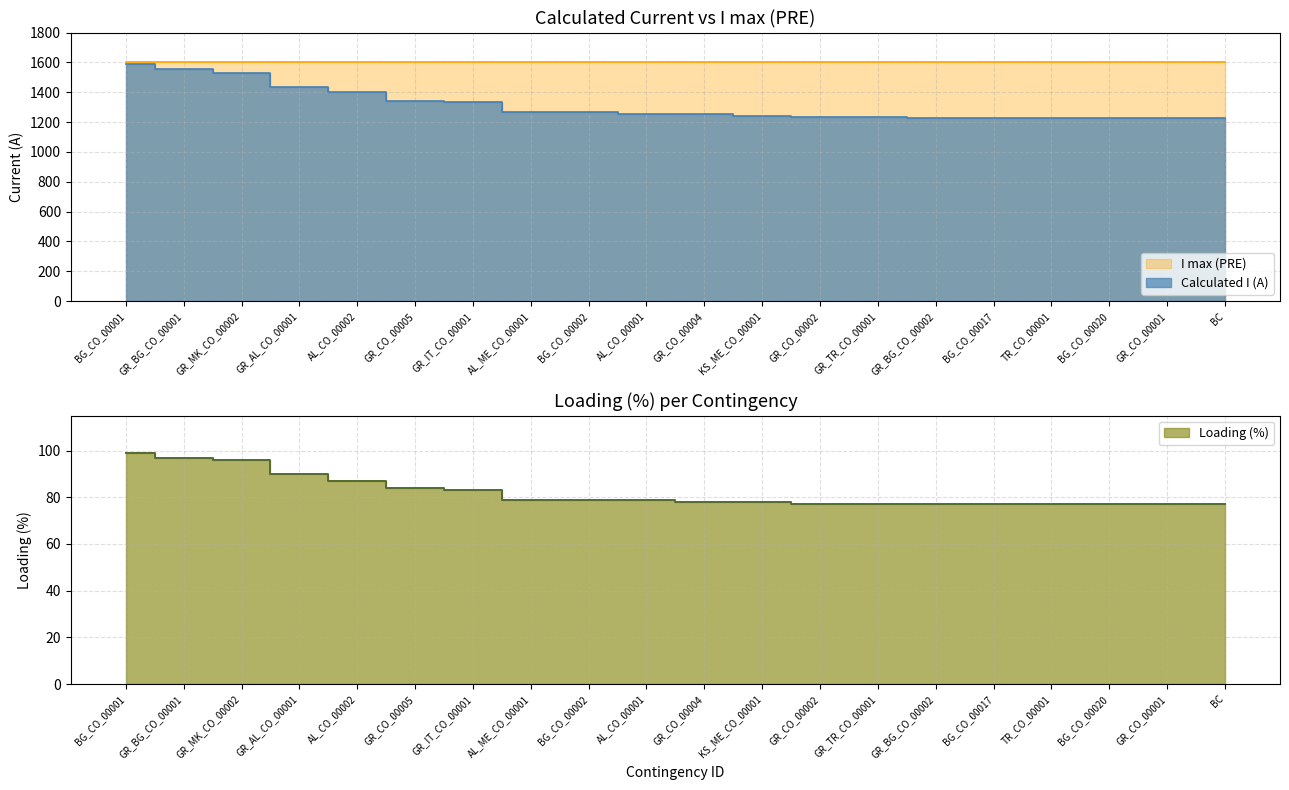

What is the smallest value displayed?

1226